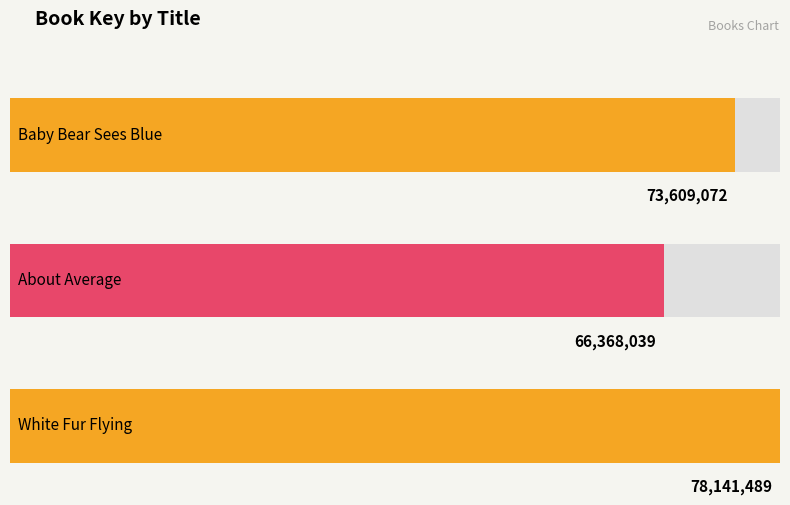

What is the difference between the maximum and second lowest values?

4532417